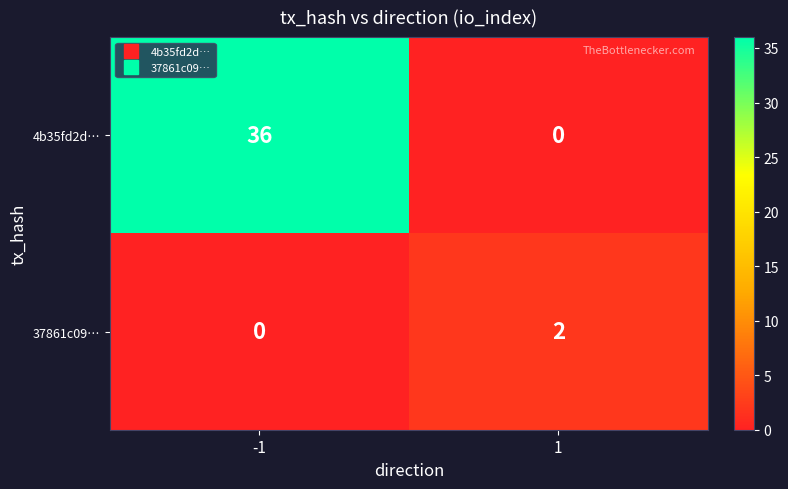

Rank the series at -1 from lowest to highest value.

37861c09…, 4b35fd2d…